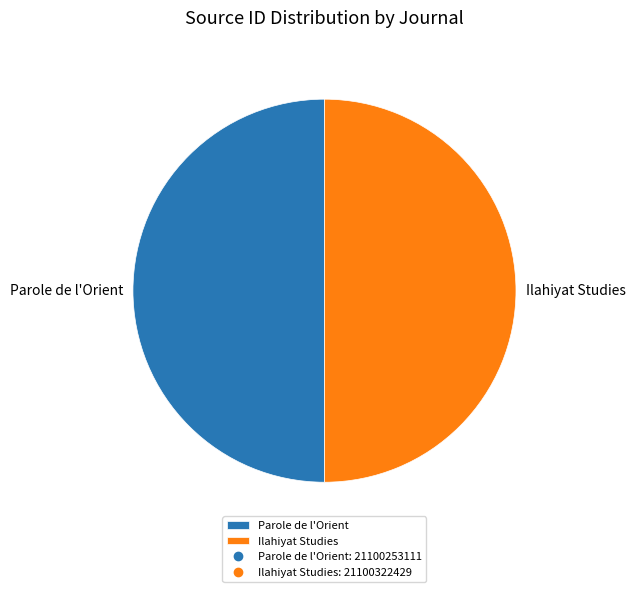

Is it true that Ilahiyat Studies is 50% of the pie?

True